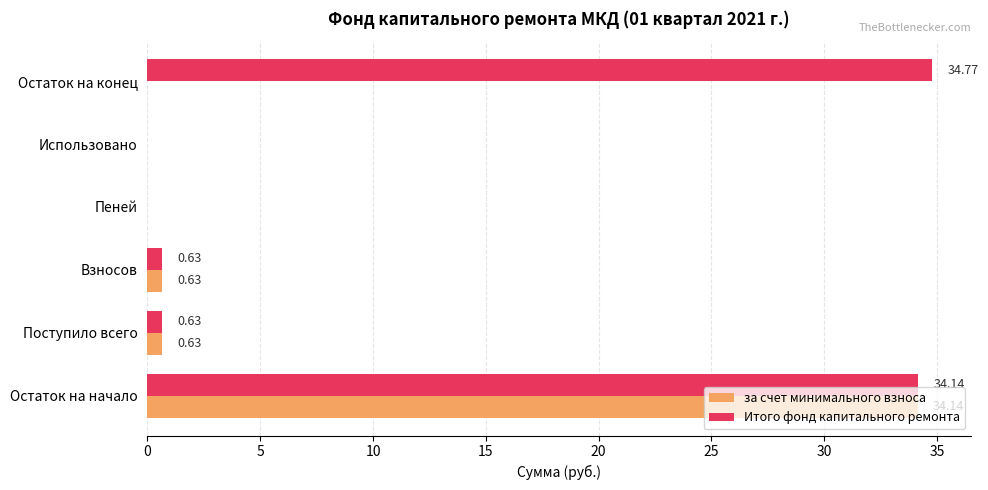

What is the sum of all Итого фонд капитального ремонта values?

70.2